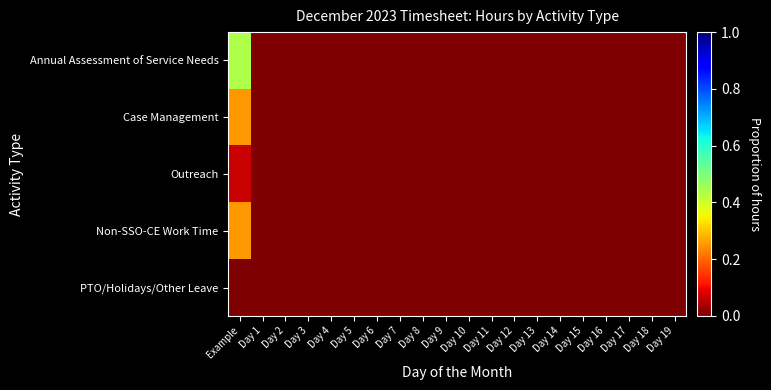

How many data points does each series have?

20